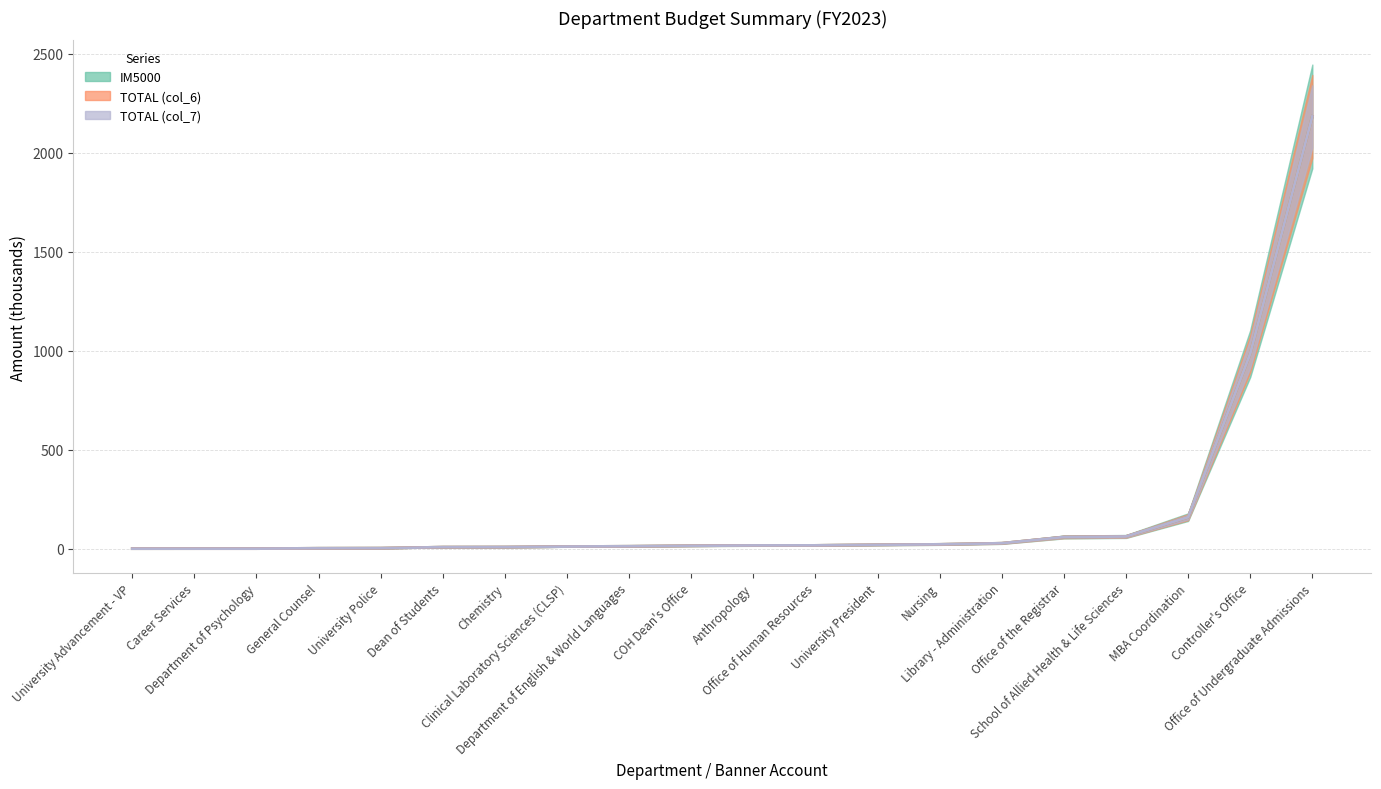

Is it true that IM5000 equals 108.3 at School of Allied Health & Life Sciences?

False